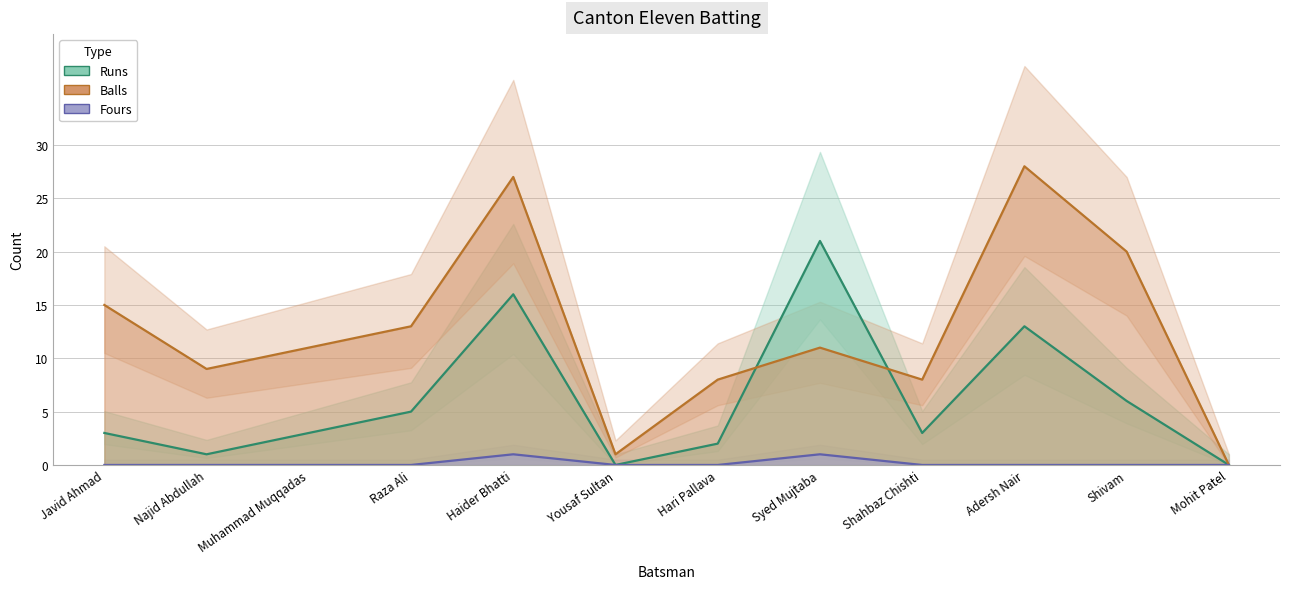

What position from the right is Najid Abdullah?

11